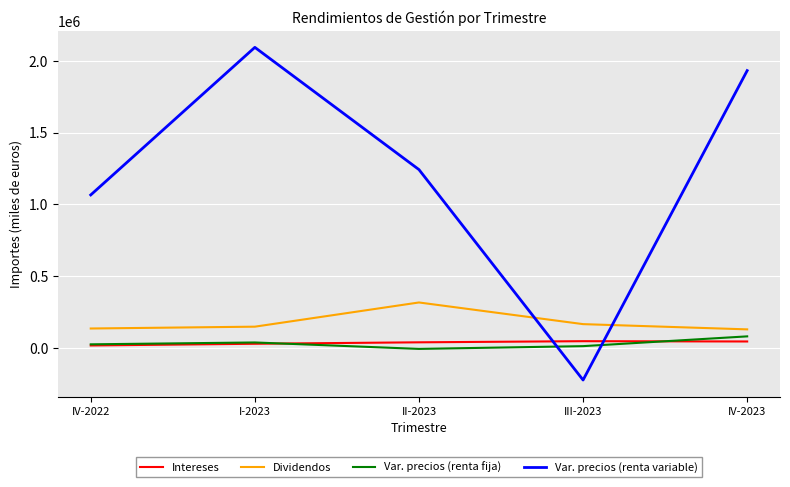

True or false: Dividendos and Var. precios (renta fija) intersect in this chart.

False